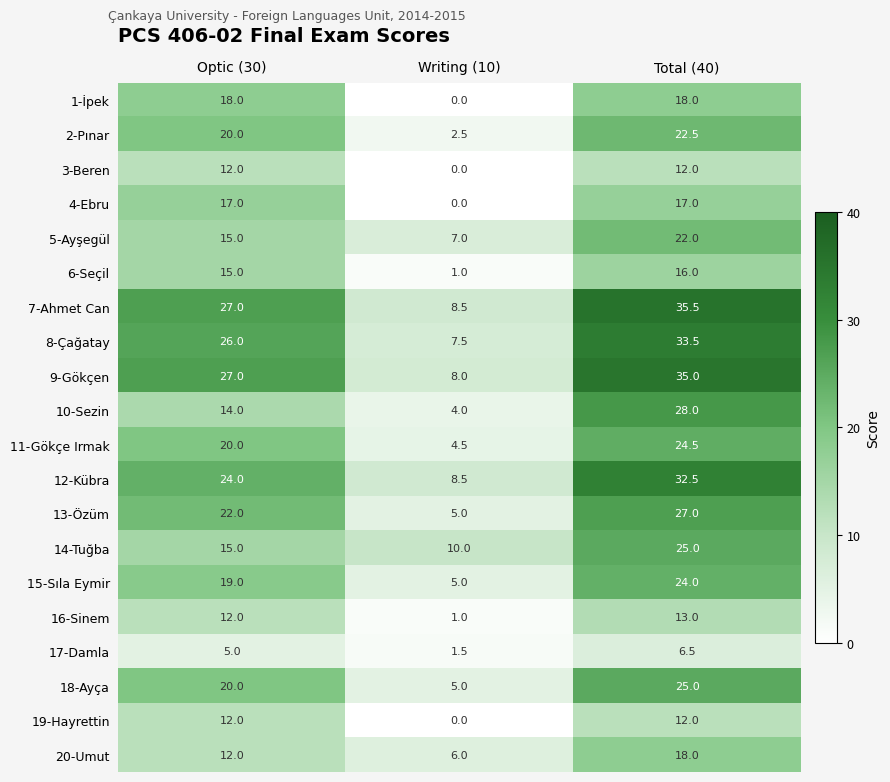

What is the difference between the highest and lowest values at Total (40)?

29.0